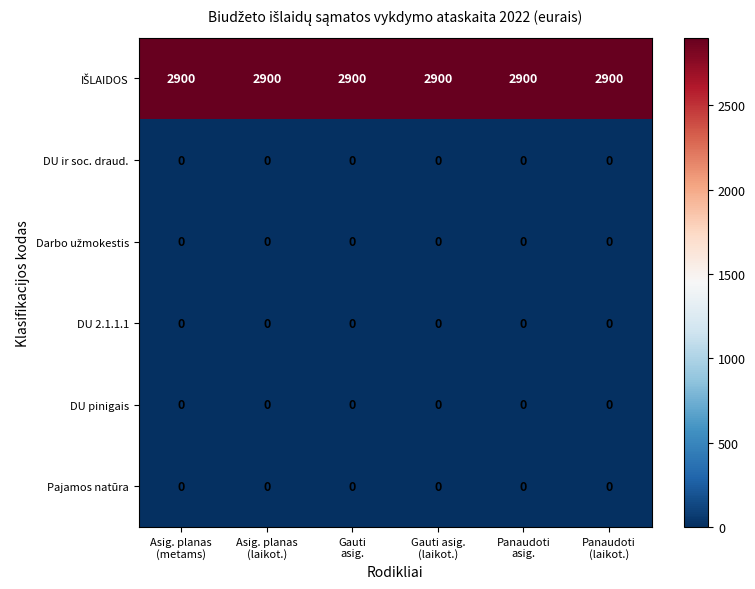

What is the greatest value displayed?

2900